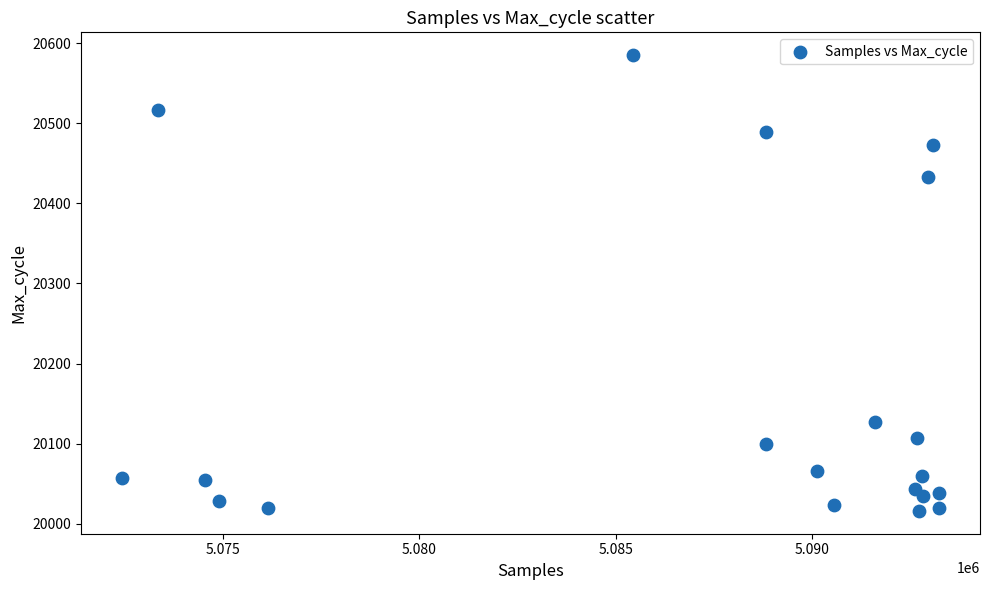

What Y value in the scatter plot is closest to 20300?

20433